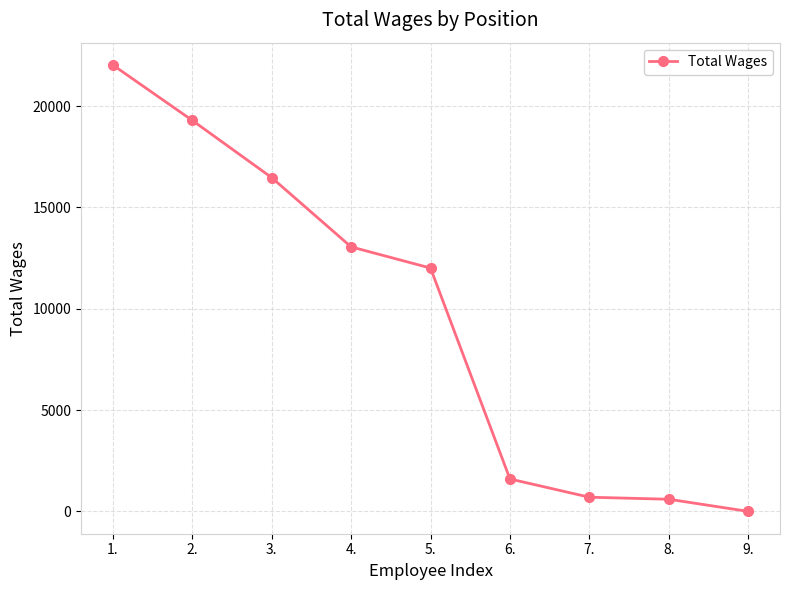

True or false: the data shows 23099 at 3..

False